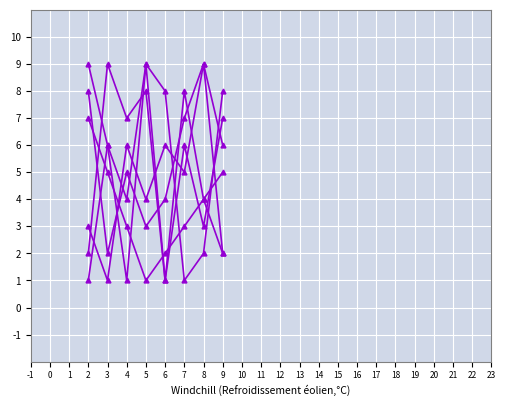

True or false: col_9 has a value of 1 at 9.

False